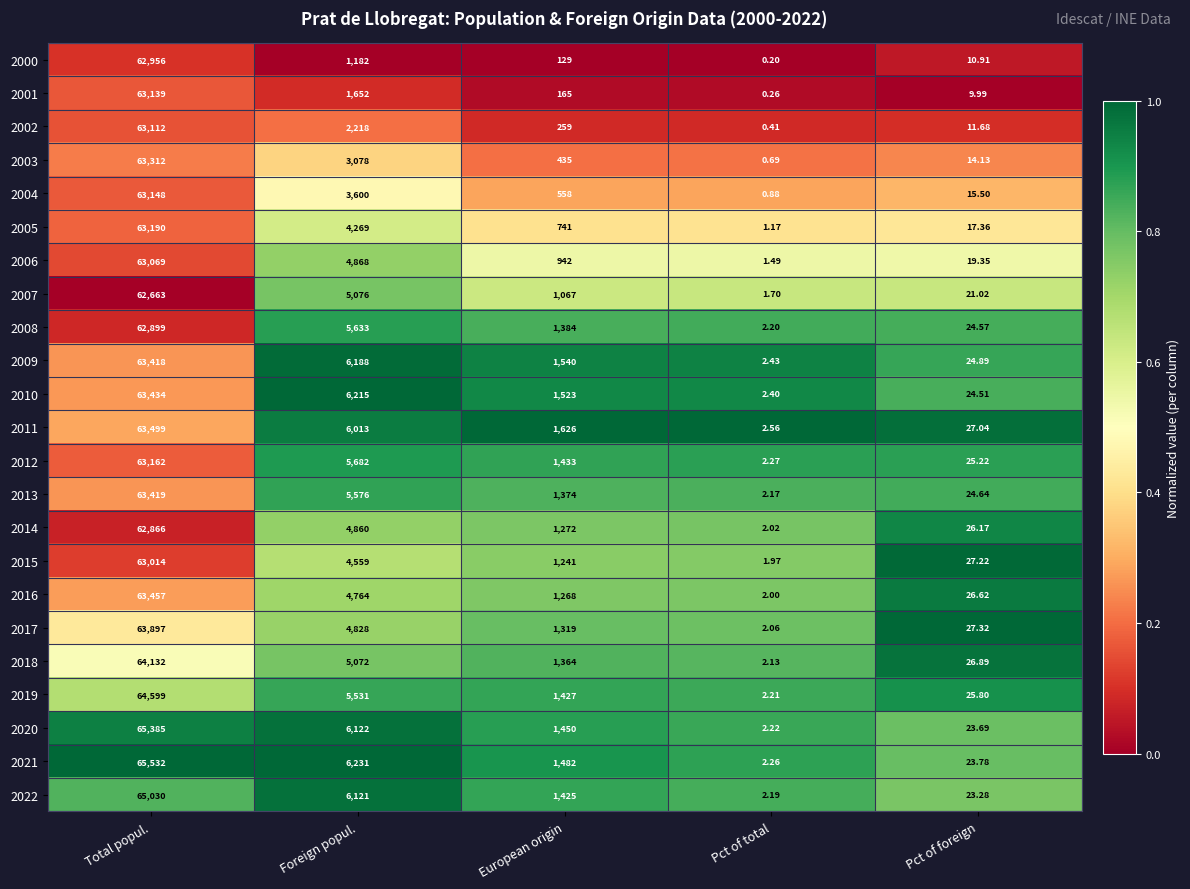

Rank the categories by 2020 value from lowest to highest.

Pct of total, Pct of foreign, European origin, Foreign popul., Total popul.